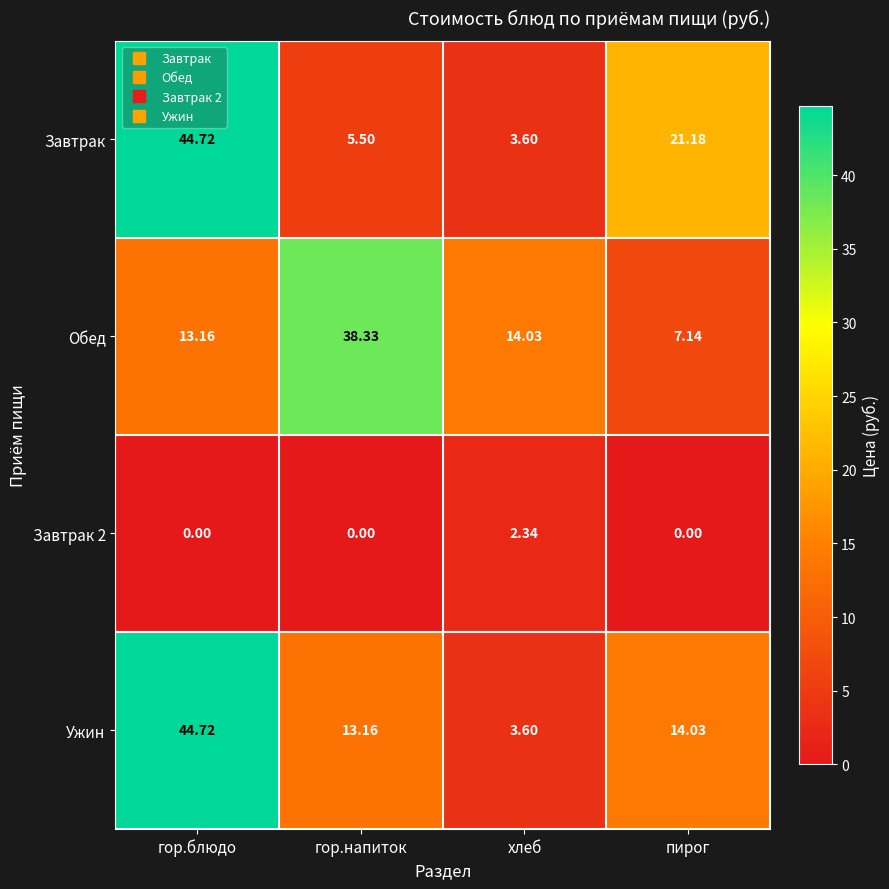

Where is Ужин nearest to the value 24?

пирог